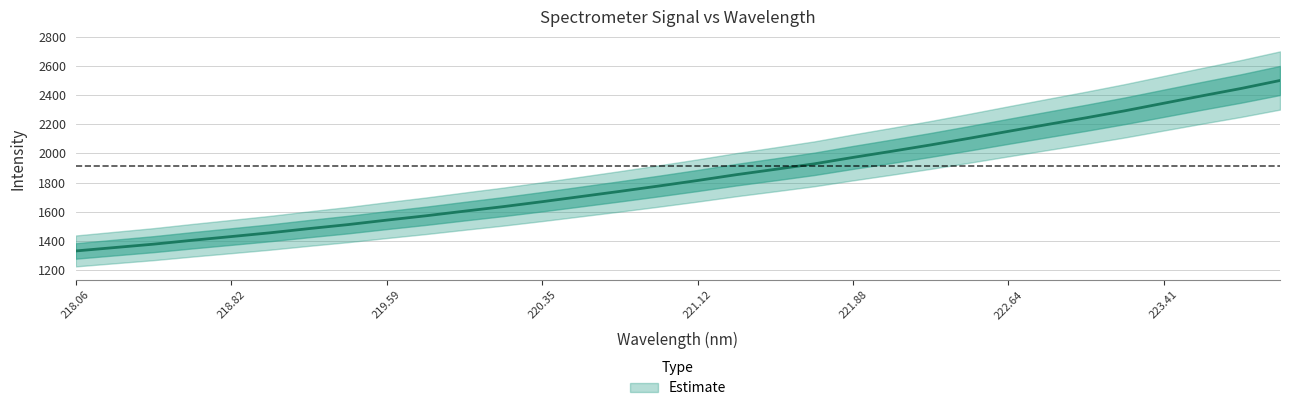

Reading left to right, what are all the values shown in this chart?

1329.5	1352.8	1376.1	1402.9	1428.4	1454.3	1483.2	1510.7	1541.5	1571.1	1603.2	1634.4	1668.3	1703.8	1739.4	1776.1	1814.1	1854.2	1890.9	1928.5	1972.8	2015.0	2058.7	2104.7	2152.1	2198.8	2245.1	2293.3	2345.1	2396.8	2447.0	2501.8